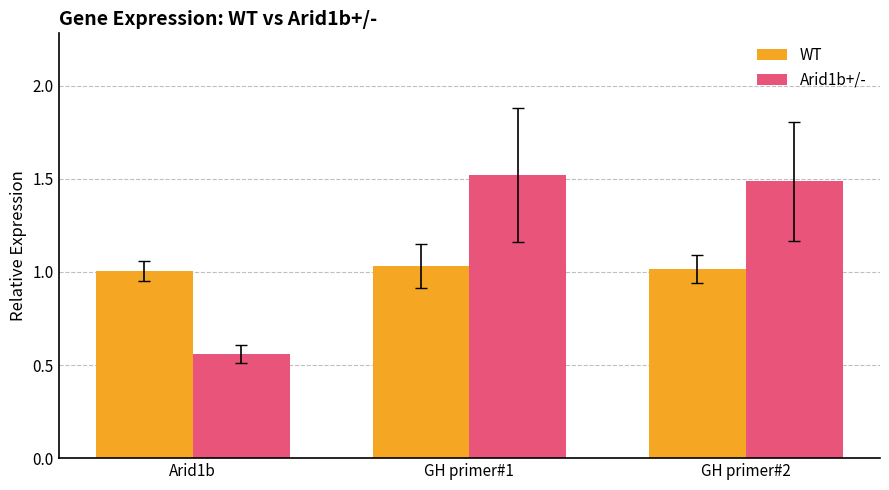

At which category does the chart reach its minimum across all series?

Arid1b